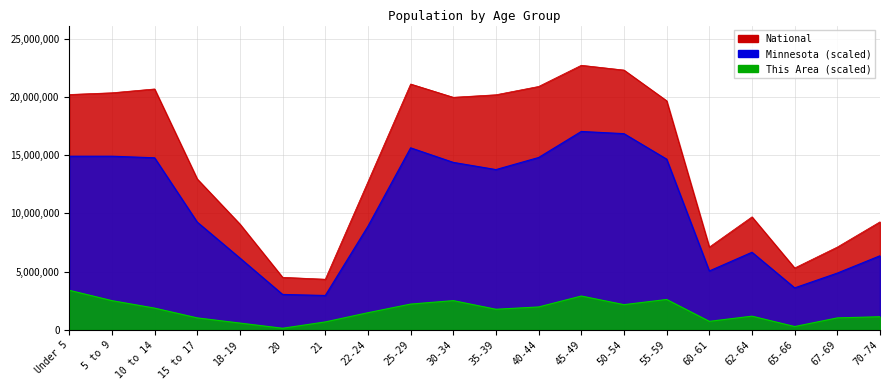

Does the chart display data point markers on the line(s)?

No